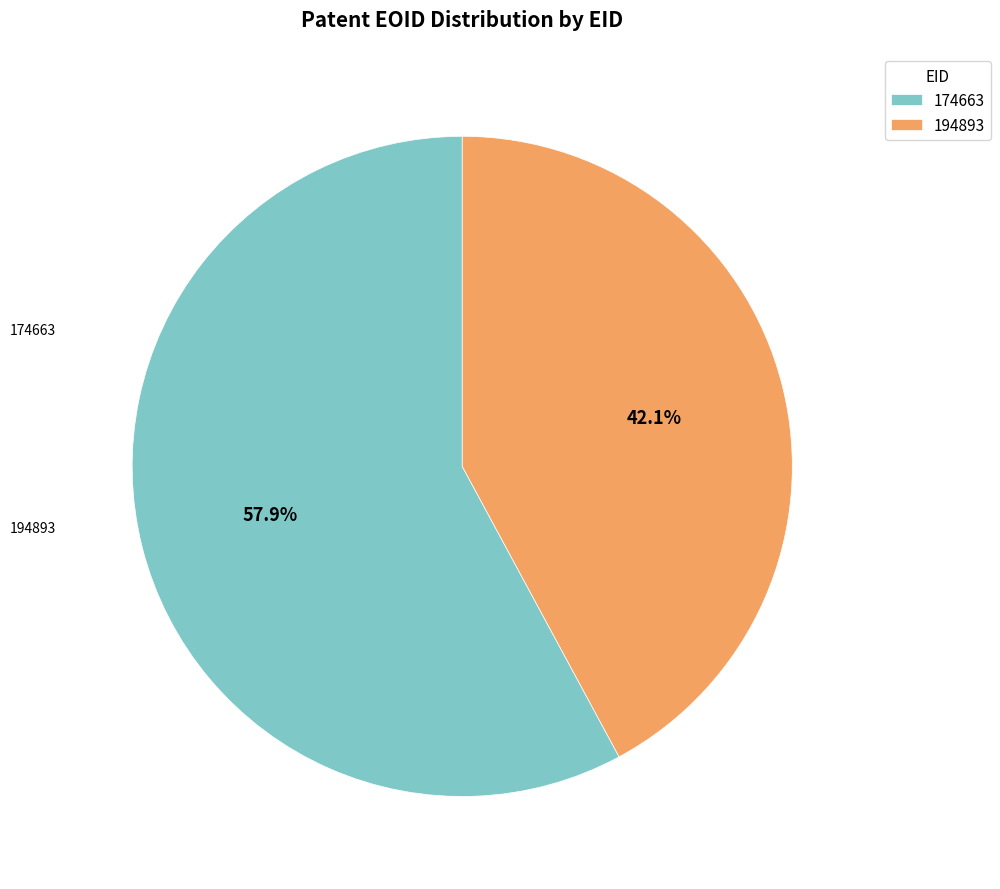

How many segments does this pie chart have?

2